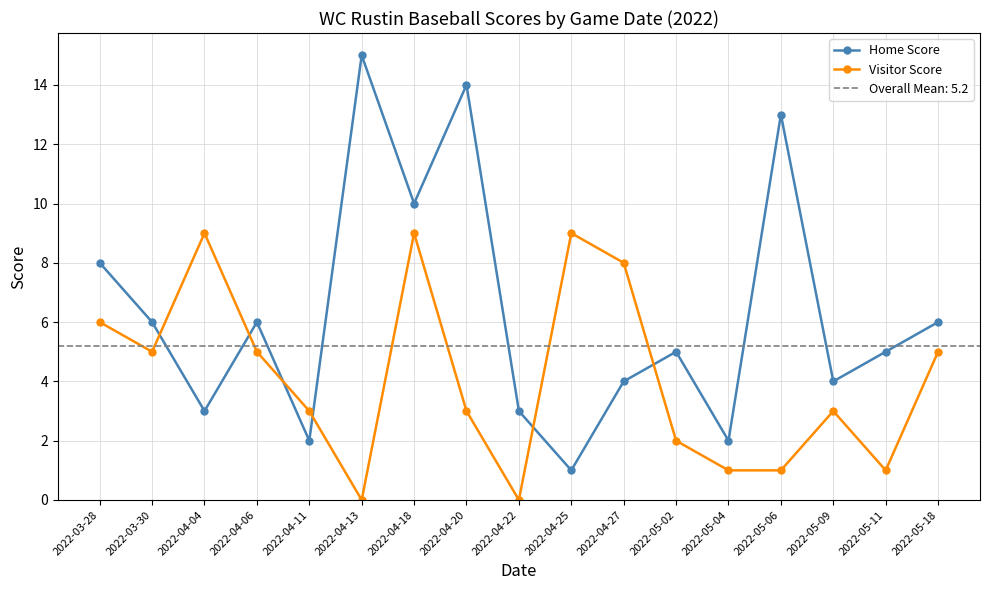

The Home Score series shows 3 at 2022-05-02. True or false?

False